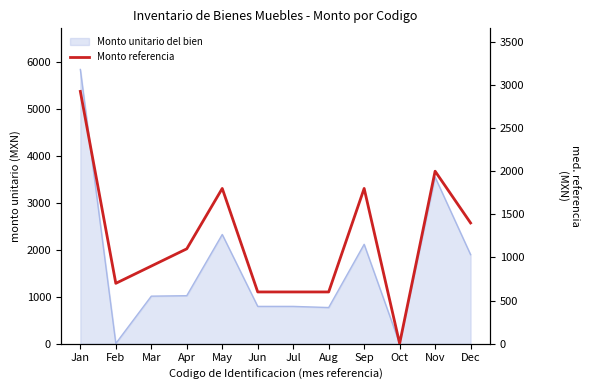

Reading left to right, transcribe all the data shown in this chart.

2925	700	900	1100	1800	600	600	600	1800	2	2000	1400